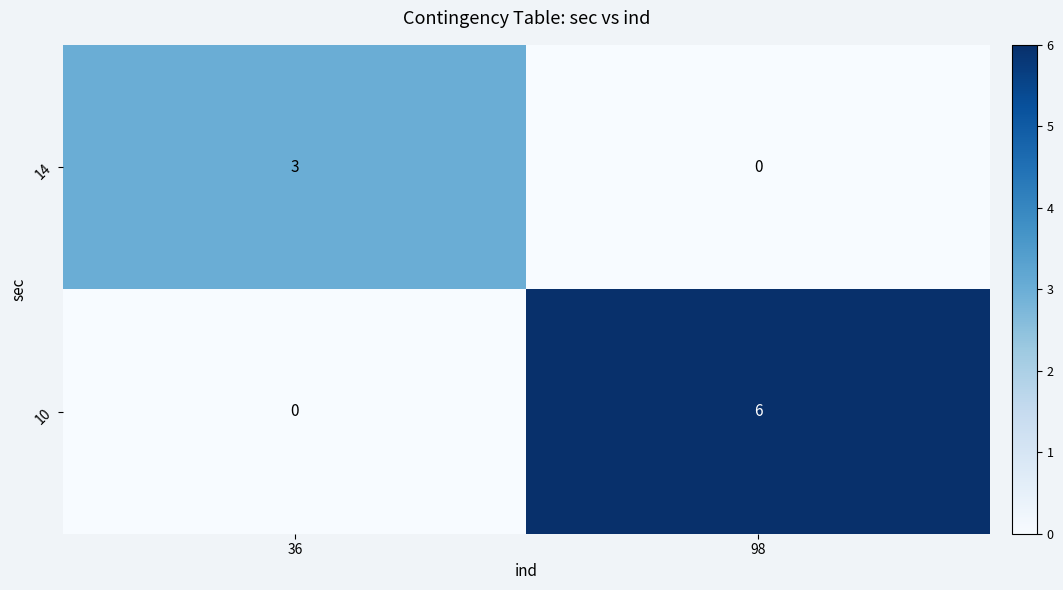

What is the highest value of the 10 series?

6